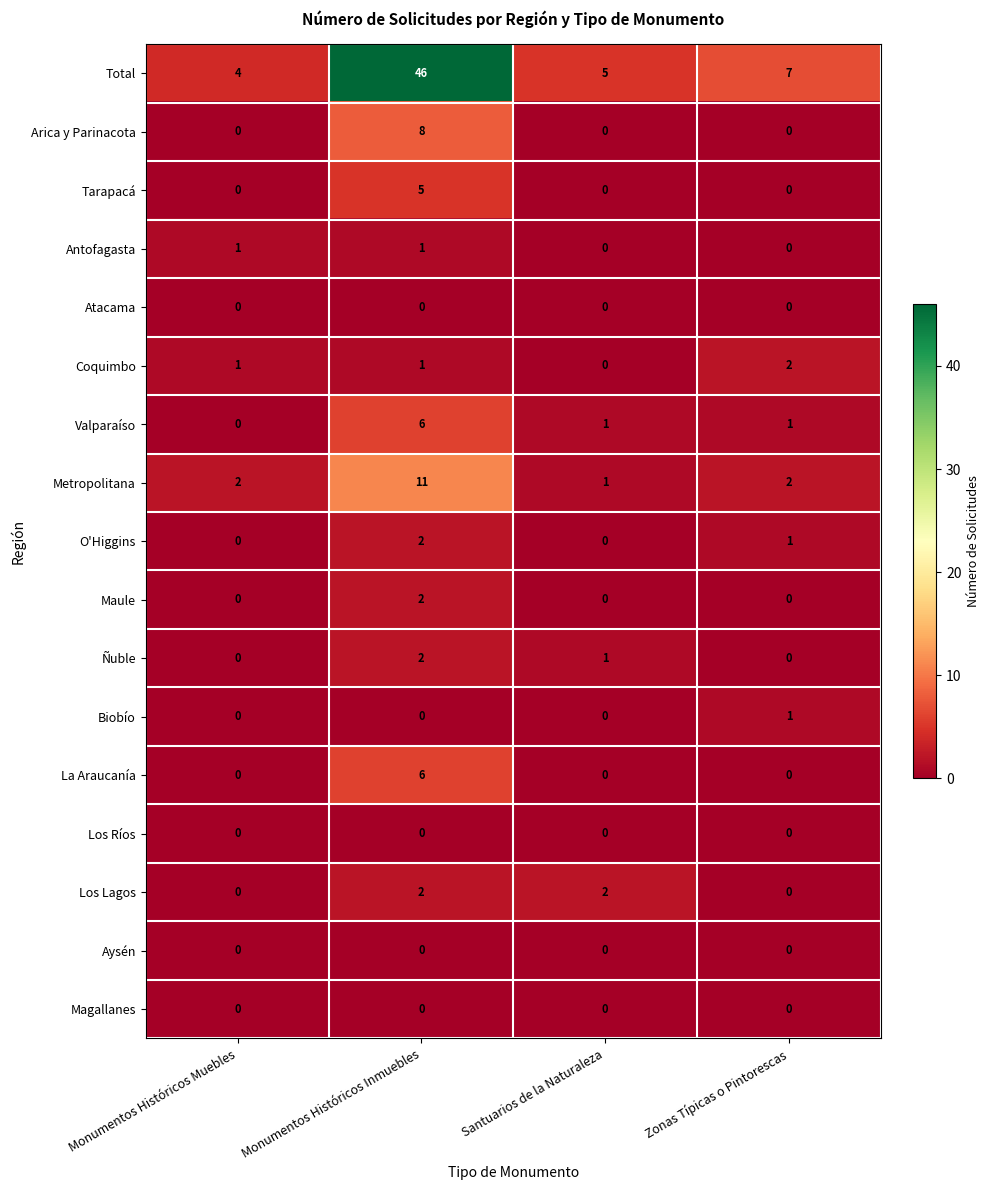

The value of Tarapacá at Santuarios de la Naturaleza is 0. True or false?

True